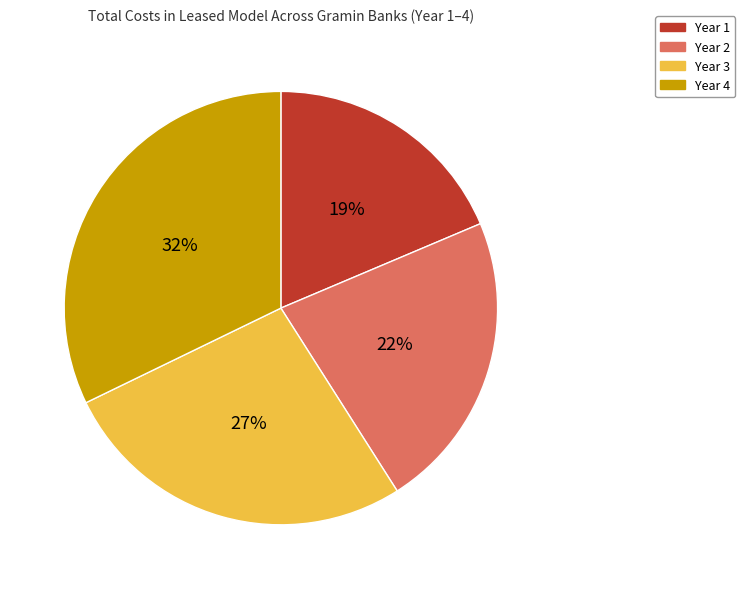

Rank the categories by value from highest to lowest.

Year 4, Year 3, Year 2, Year 1